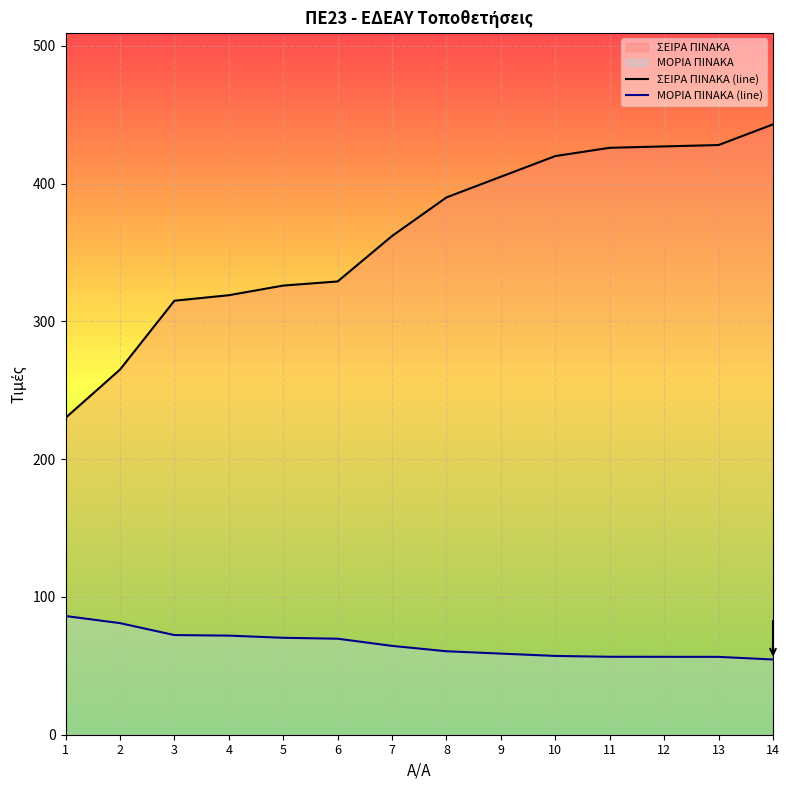

What is the difference between the maximum and minimum values in the ΣΕΙΡΑ ΠΙΝΑΚΑ (line) series?

213.0